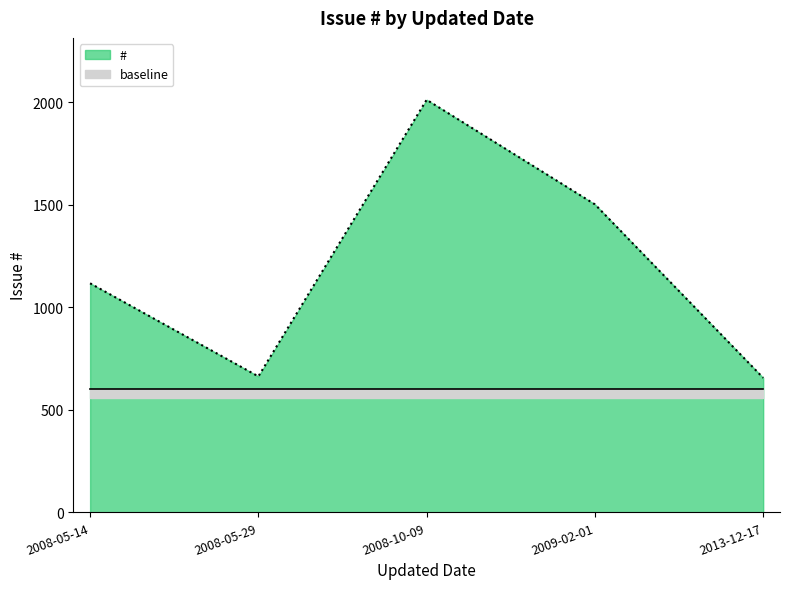

At which label does the data first exceed 1117?

2008-10-09